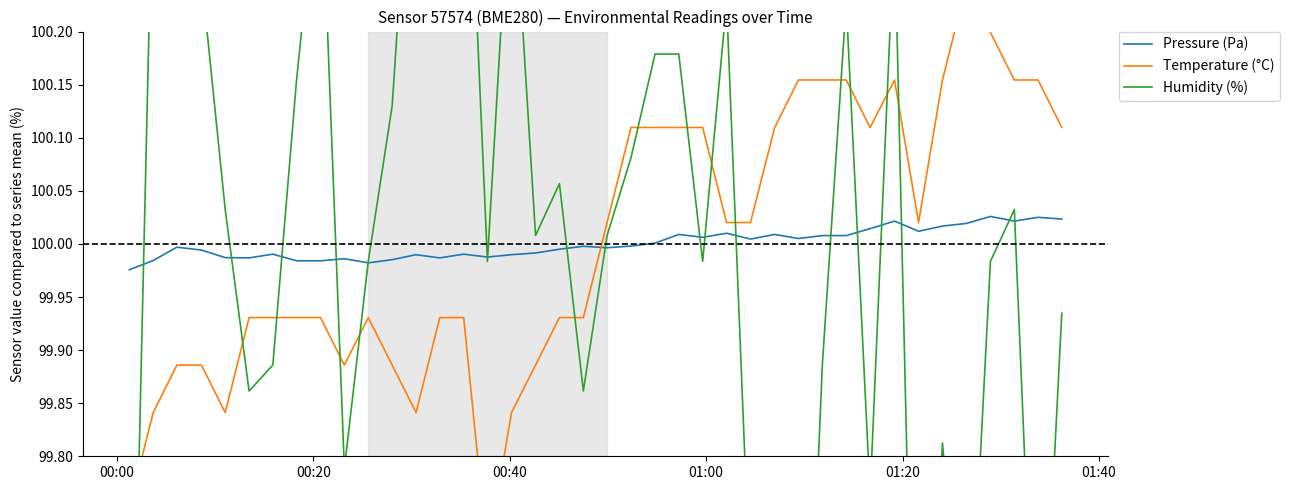

In Humidity (%), how many points are higher than both neighbors (excluding endpoints)?

12